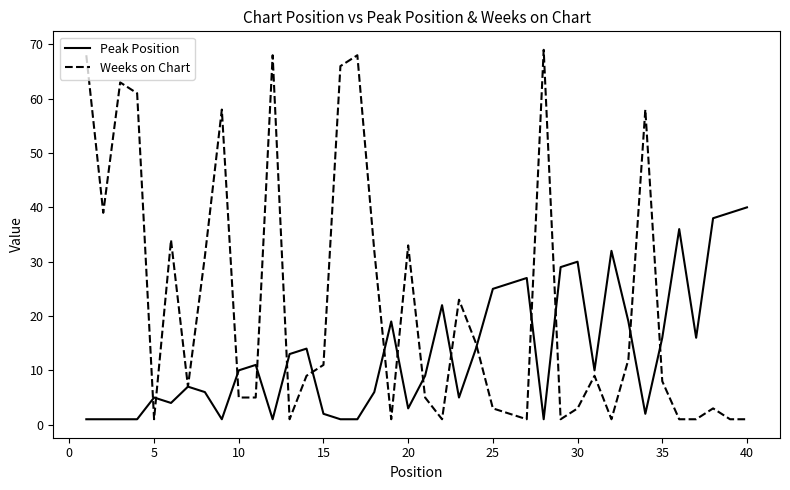

Does the chart display data point markers on the line(s)?

No